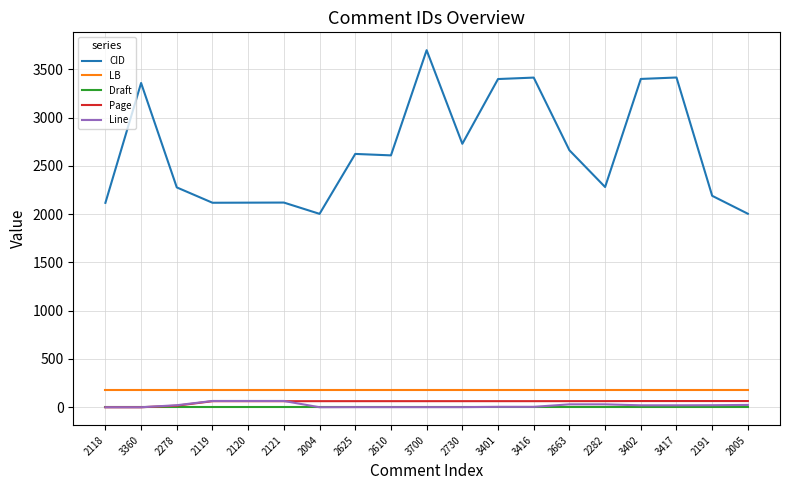

Which series has the largest range (max minus min)?

CID